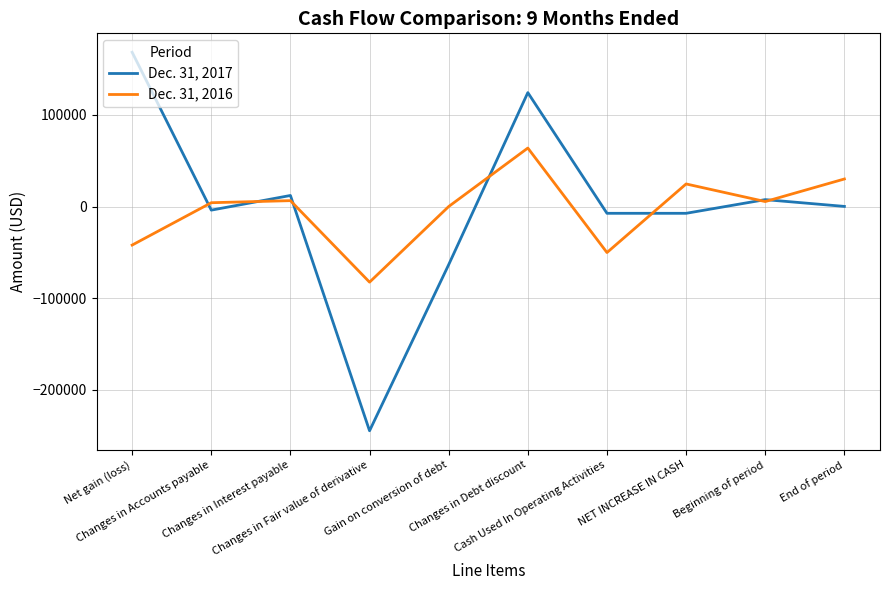

What is the sum of the Dec. 31, 2017 values at Changes in Accounts payable and Changes in Debt discount?

120345